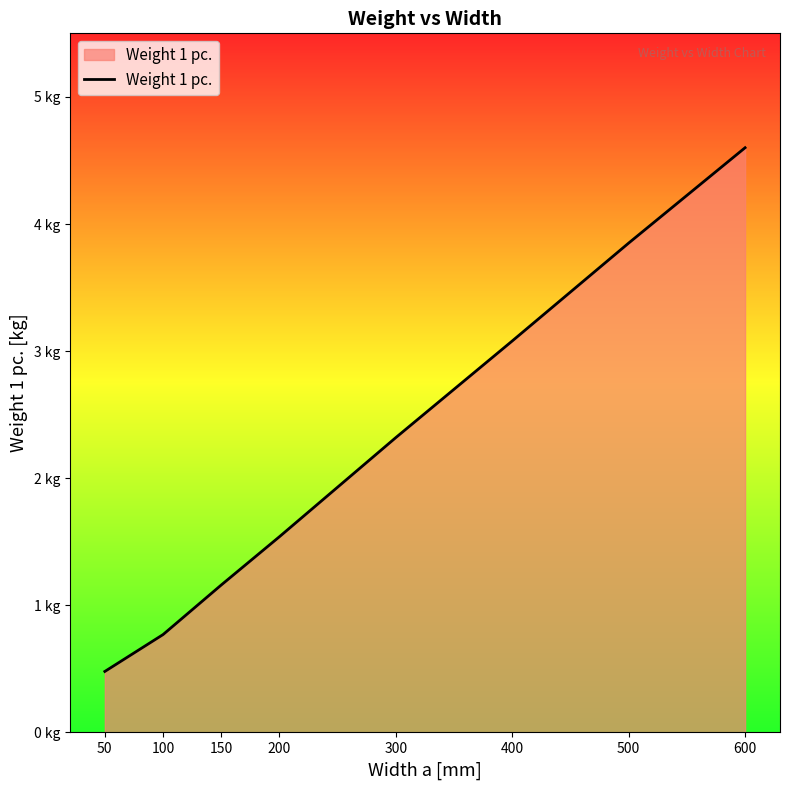

Does the chart have visible grid lines?

No